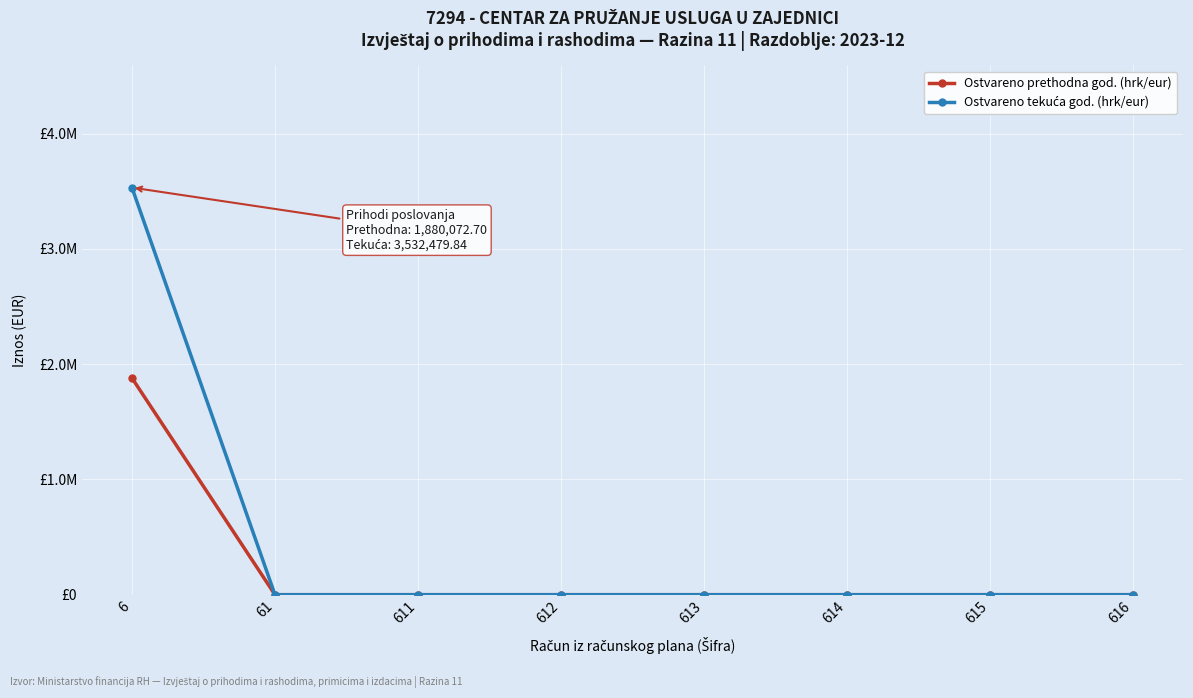

Is this an area chart (filled region under the line)?

No